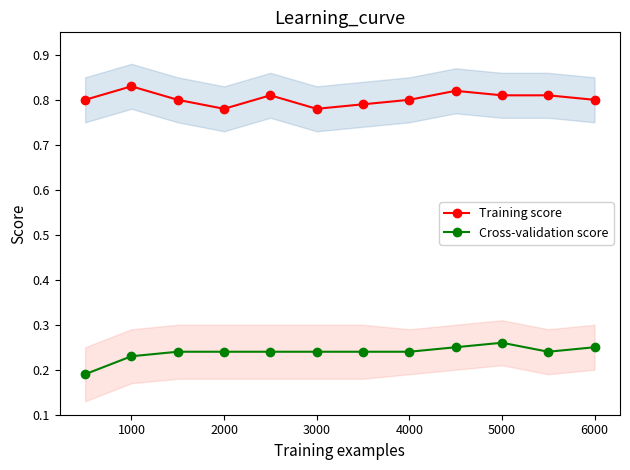

At how many categories does at least one series exceed 0?

12